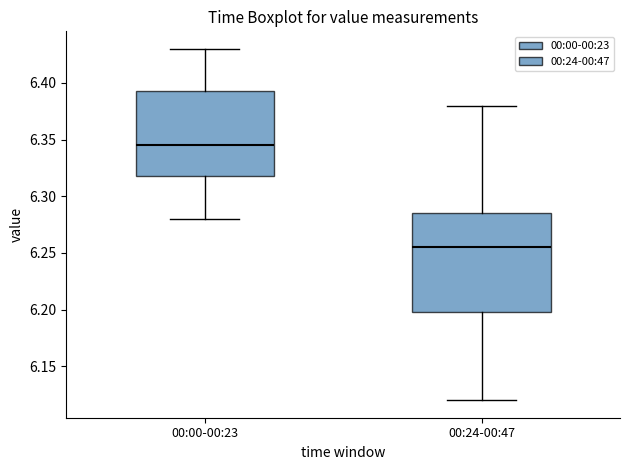

Reading left to right, read every box against the y-axis: the position of its median line, the range the box covers, and the ends of its whiskers. The values are not printed on the chart, so give them approximately, as read against the axis.

00:00-00:23: median 6.345, box 6.320 to 6.395, whiskers 6.280 to 6.430
00:24-00:47: median 6.255, box 6.200 to 6.285, whiskers 6.120 to 6.380